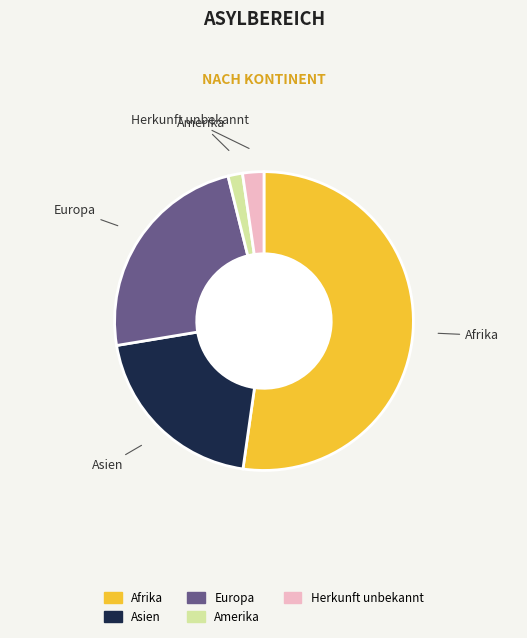

Rank the categories by value from lowest to highest.

Amerika, Herkunft unbekannt, Asien, Europa, Afrika